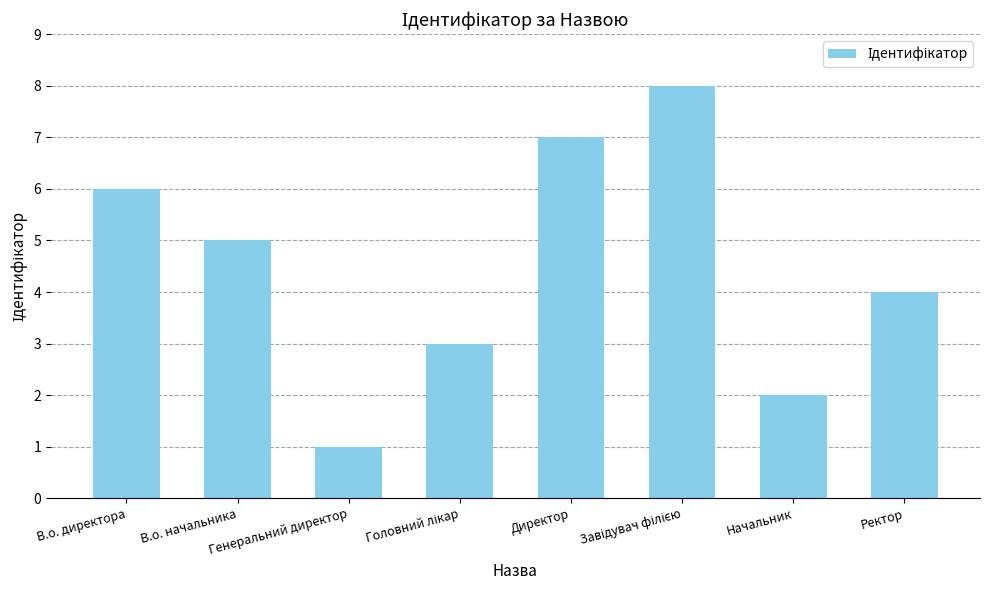

The value at В.о. директора is 10. True or false?

False